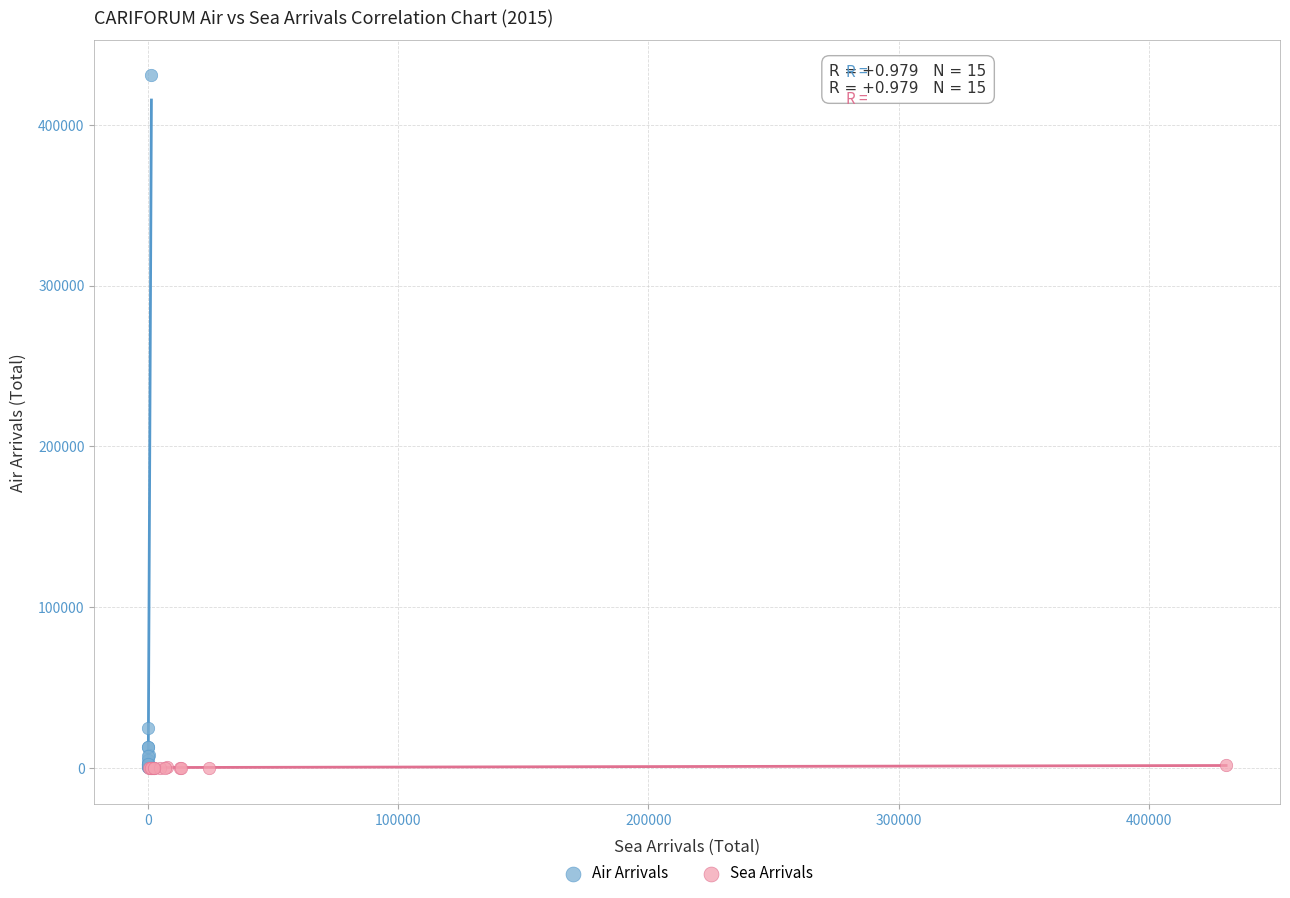

What are all the series names shown in the legend?

Air Arrivals, Sea Arrivals